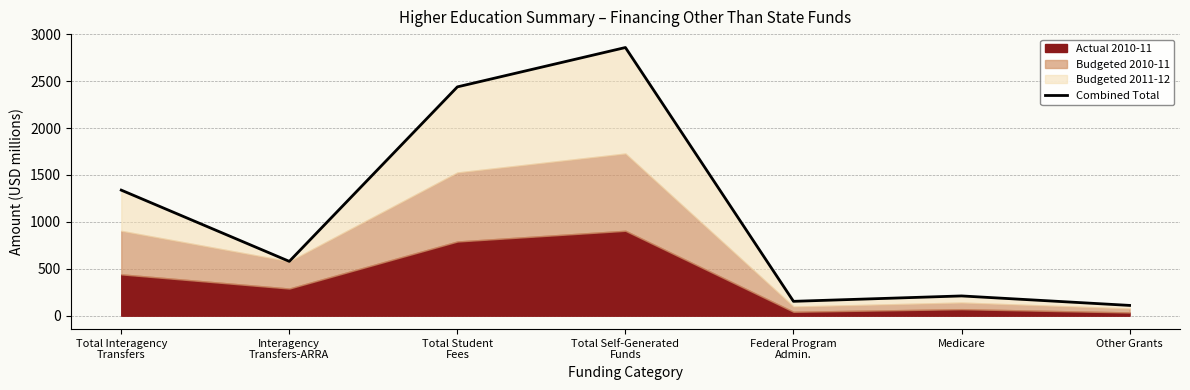

What is the average value?

1098.5